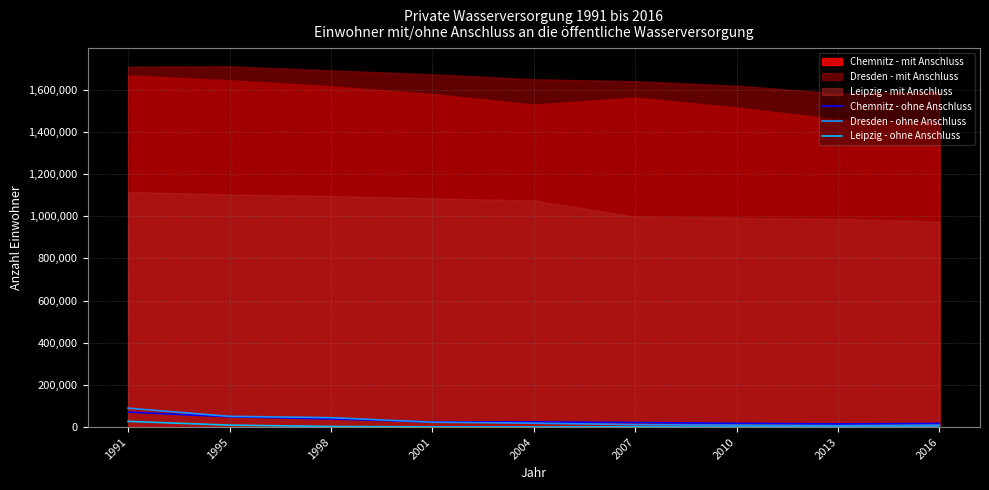

At which category does the chart reach its minimum across all series?

2016